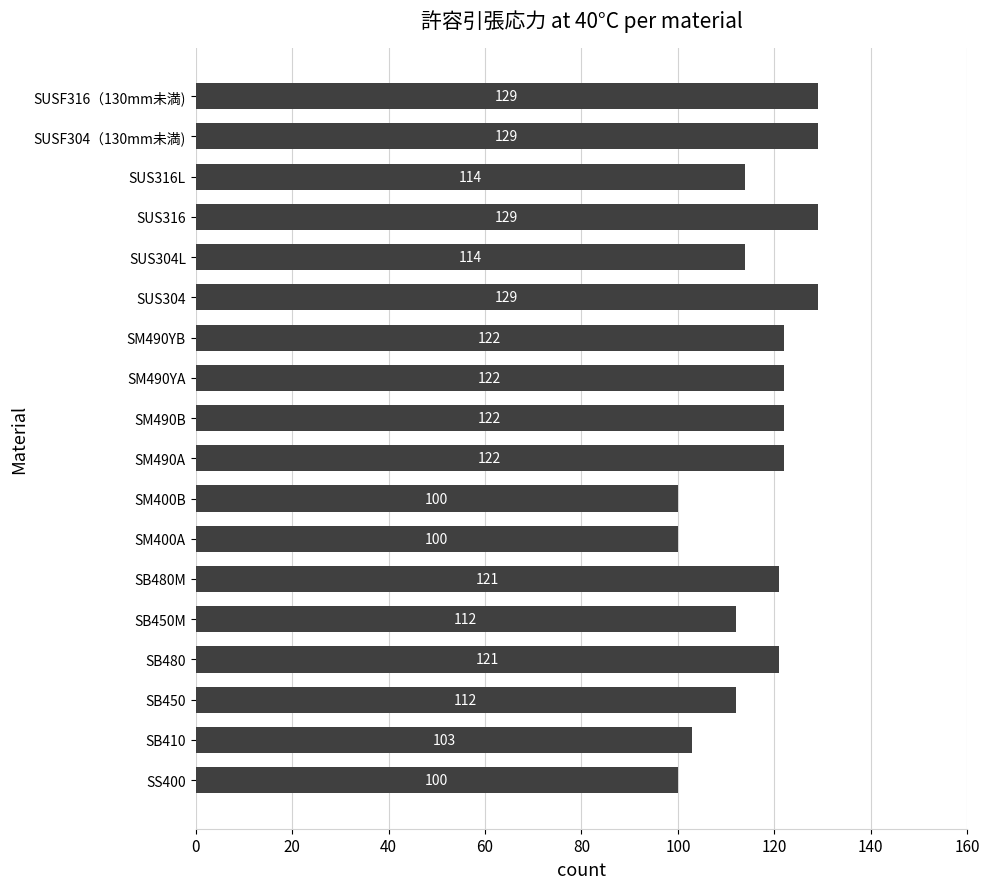

Count the number of categories in the chart.

18